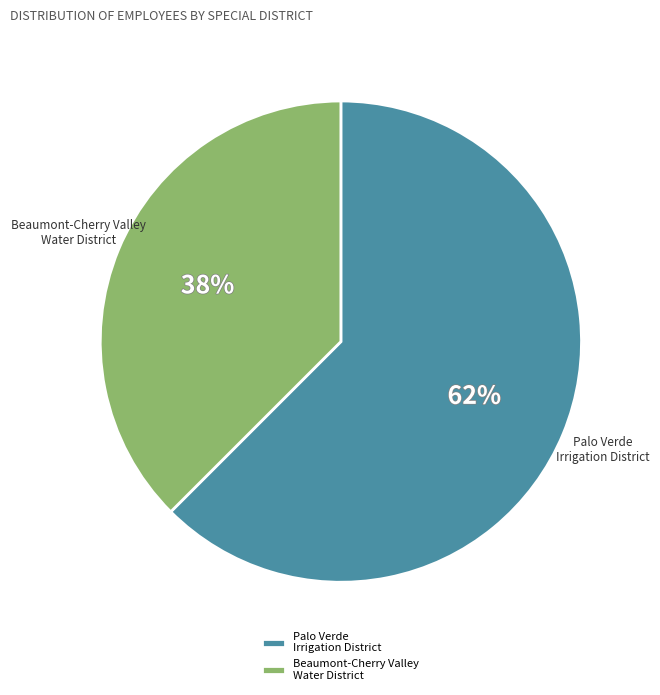

The Palo Verde Irrigation District slice represents 50% of the pie. True or false?

False